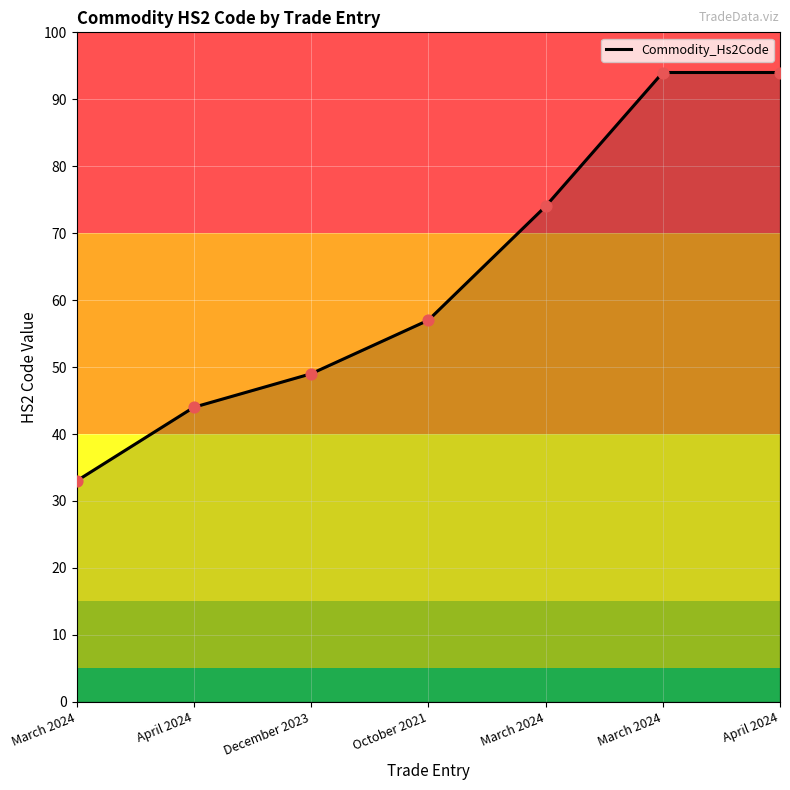

Between March 2024 and April 2024, which is larger?

March 2024